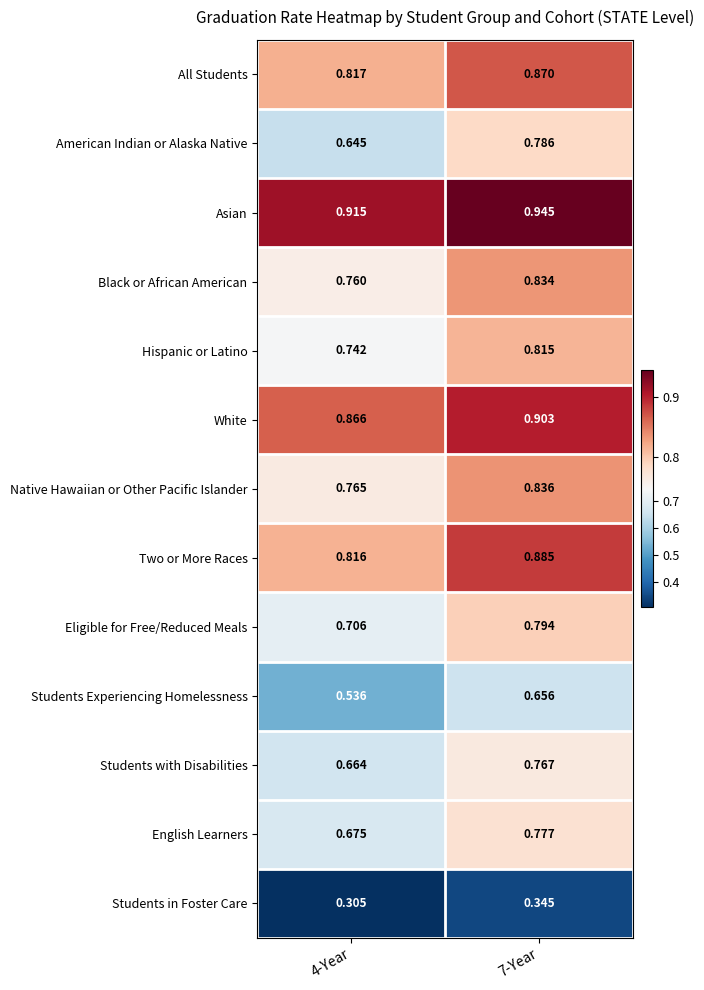

Which series has the largest range (max minus min)?

American Indian or Alaska Native